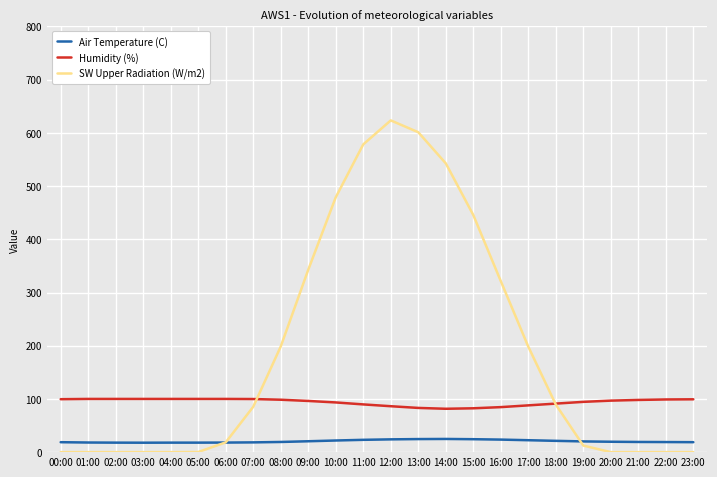

Which series has the largest range (max minus min)?

SW Upper Radiation (W/m2)